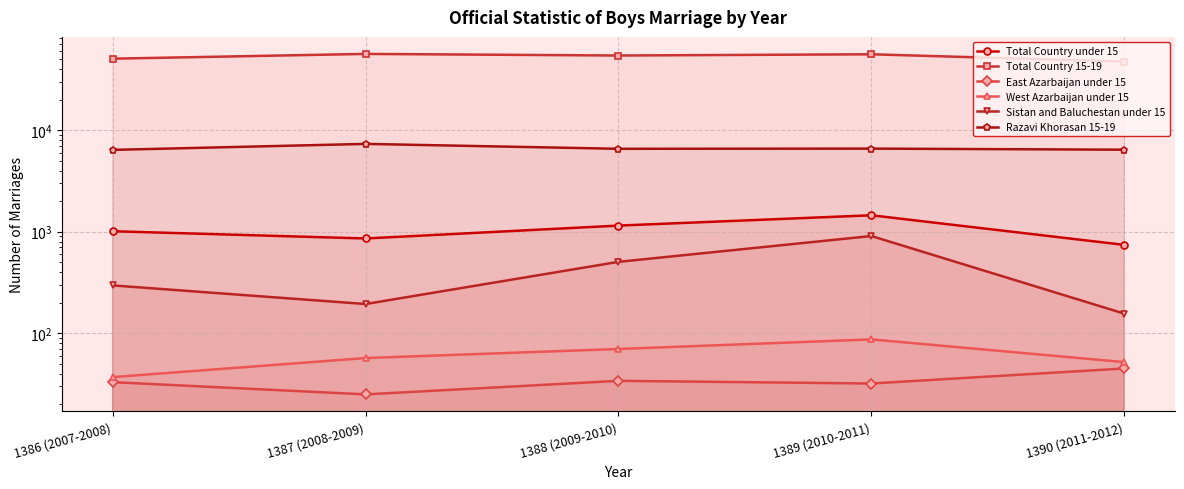

At which category is the sum across all series the highest?

1389 (2010-2011)